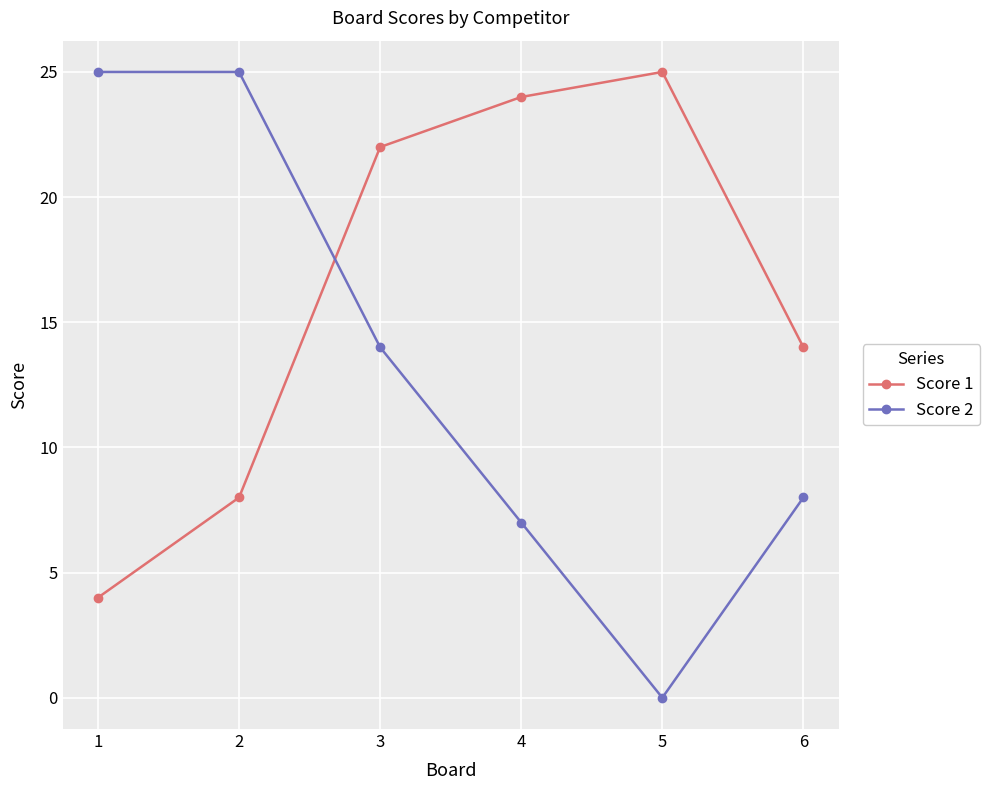

At 1, list the series in order from largest to smallest.

Score 2, Score 1